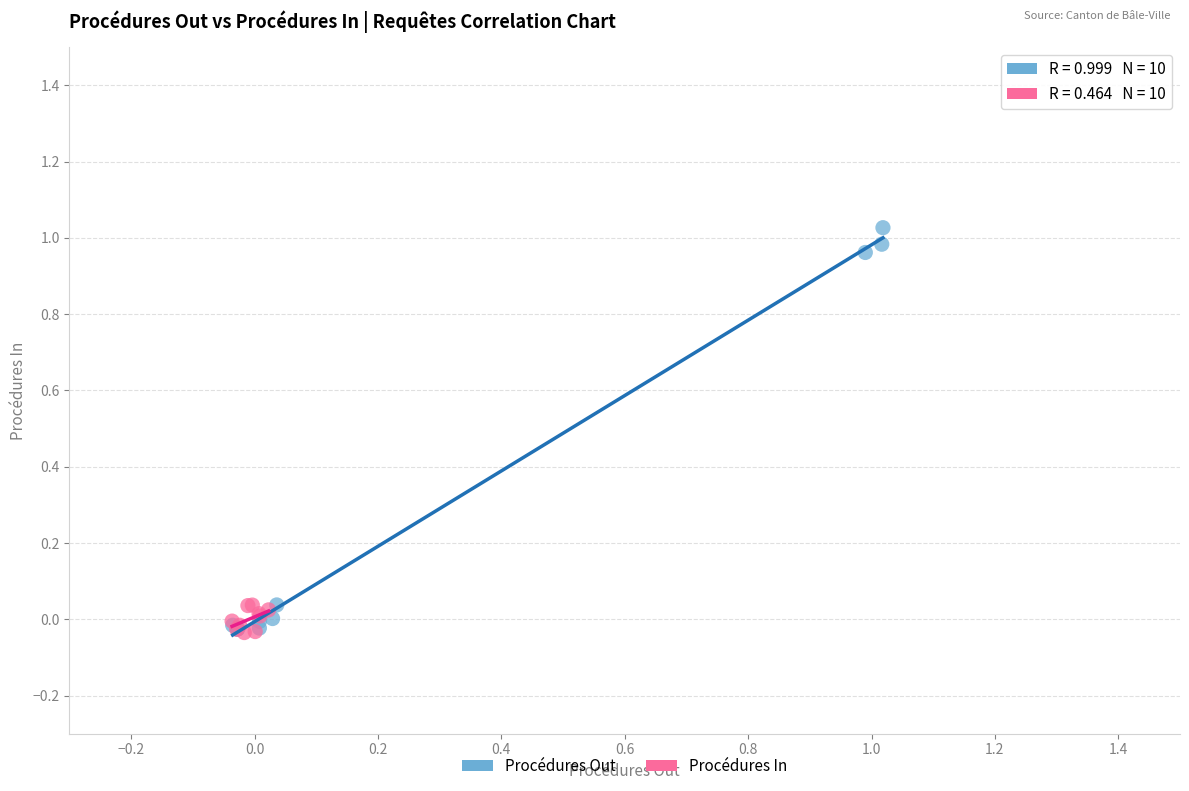

Which series contains the highest Y value?

Procédures Out